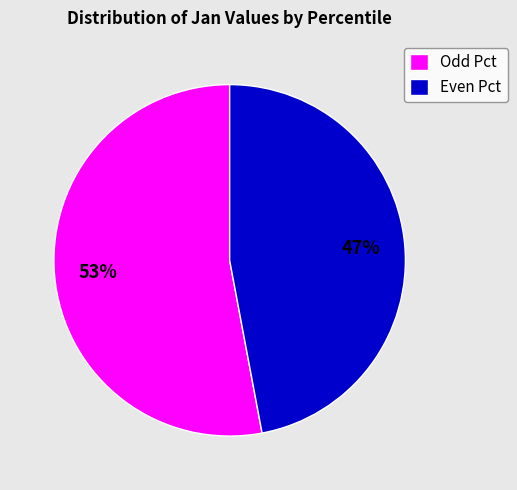

Rank the categories by value from lowest to highest.

Even Pct, Odd Pct